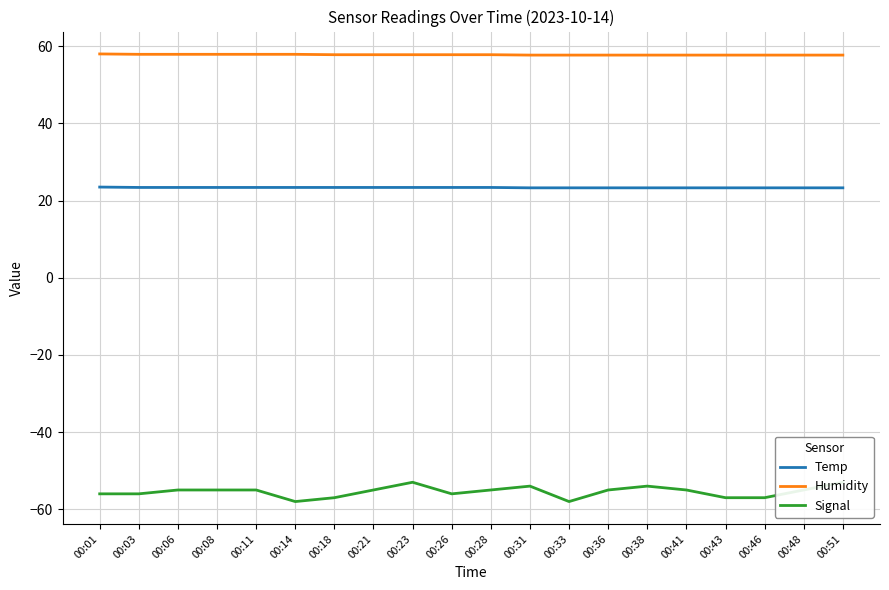

Reading right to left, extract all data points from this chart.

Temp: 23.3	23.3	23.3	23.3	23.3	23.3	23.3	23.3	23.3	23.4	23.4	23.4	23.4	23.4	23.4	23.4	23.4	23.4	23.4	23.5
Humidity: 57.7	57.7	57.7	57.7	57.7	57.7	57.7	57.7	57.7	57.8	57.8	57.8	57.8	57.8	57.9	57.9	57.9	57.9	57.9	58.0
Signal: -53.0	-55.0	-57.0	-57.0	-55.0	-54.0	-55.0	-58.0	-54.0	-55.0	-56.0	-53.0	-55.0	-57.0	-58.0	-55.0	-55.0	-55.0	-56.0	-56.0